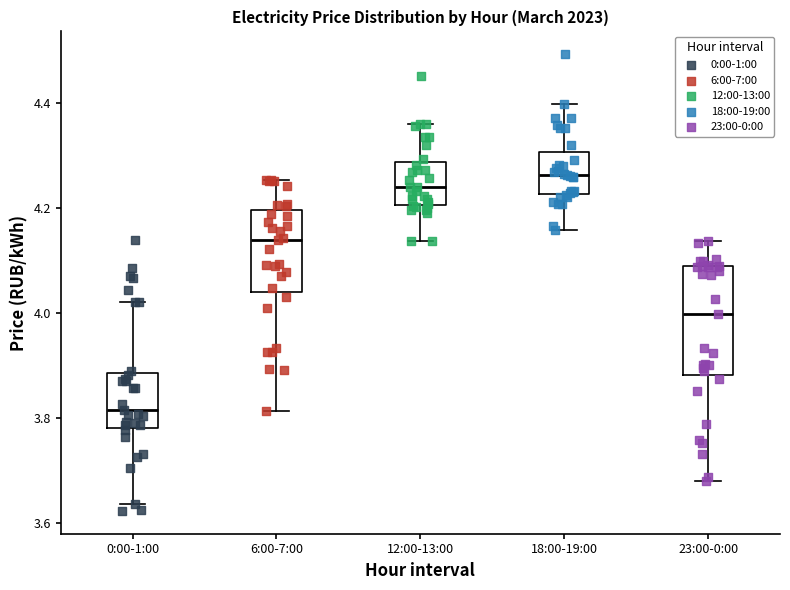

Which box is the tallest, from its lower edge to its upper edge?

23:00-0:00